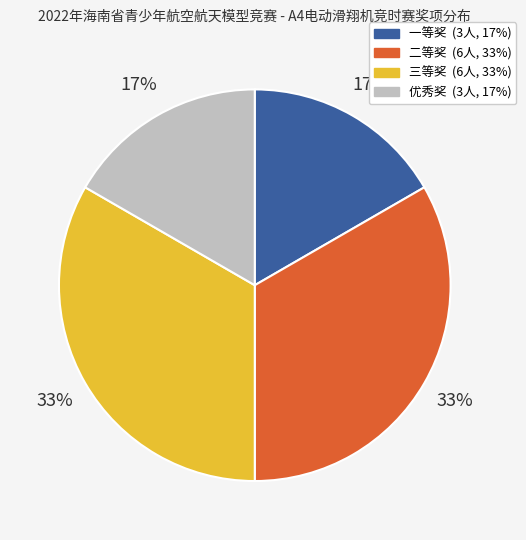

Does 一等奖 represent more than half of the total?

No